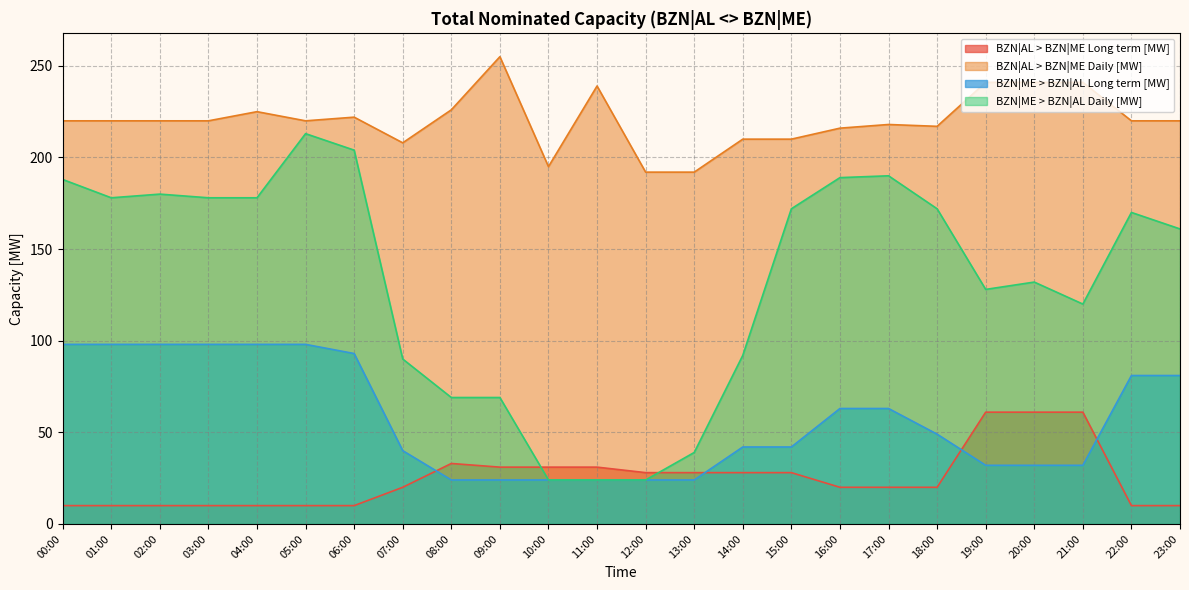

How many lines are shown in the chart?

4